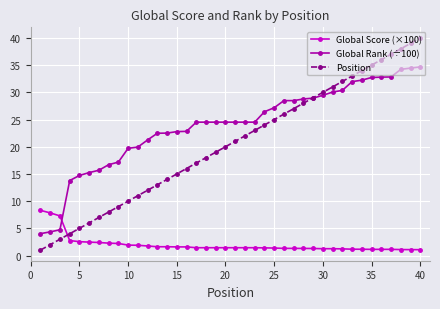

Which series has the largest total across all categories?

Global Rank (÷100)